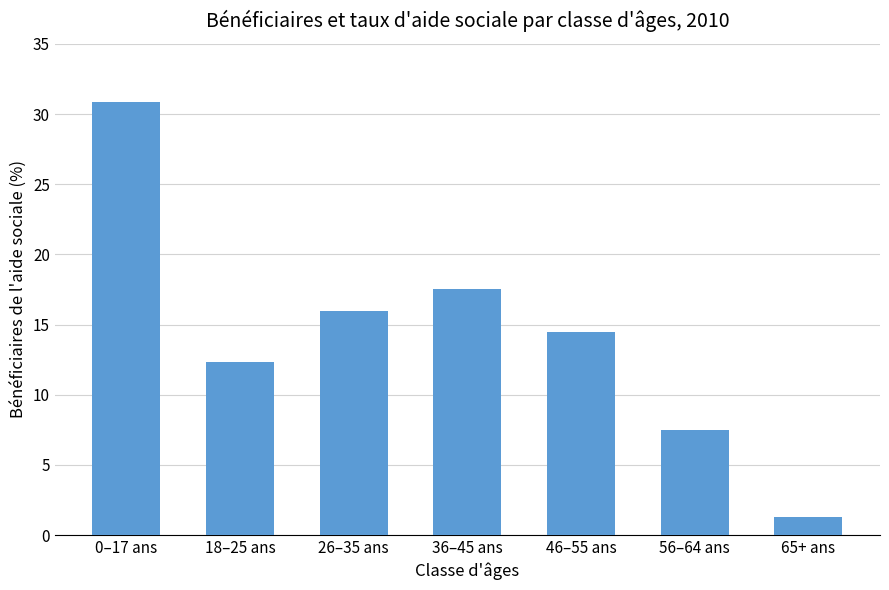

What is the label of the 3rd bar from the left?

26–35 ans